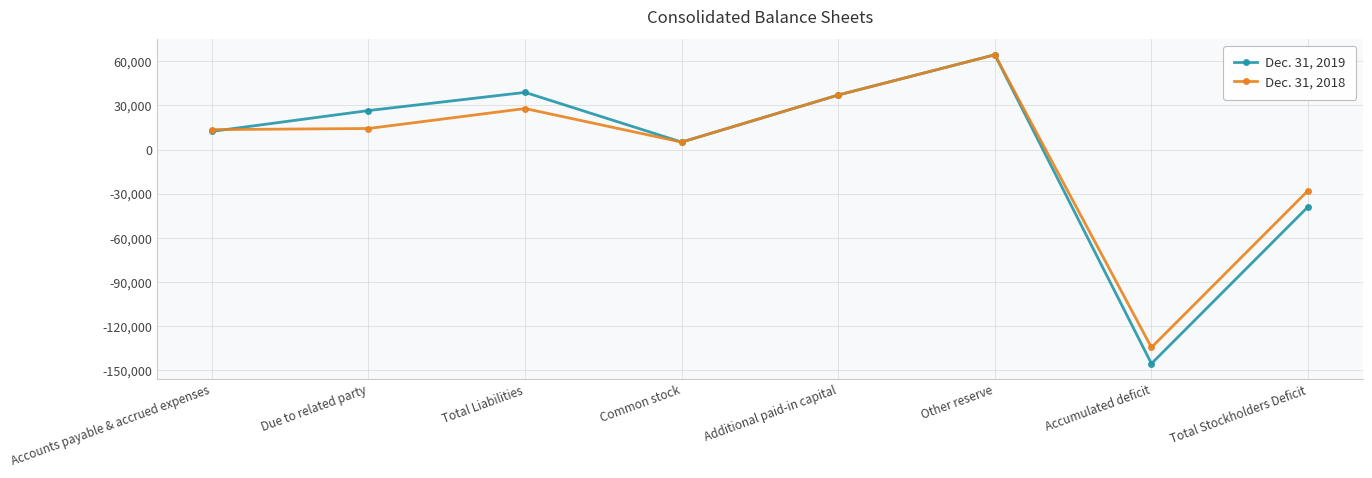

What is the minimum value shown in the chart?

-145415